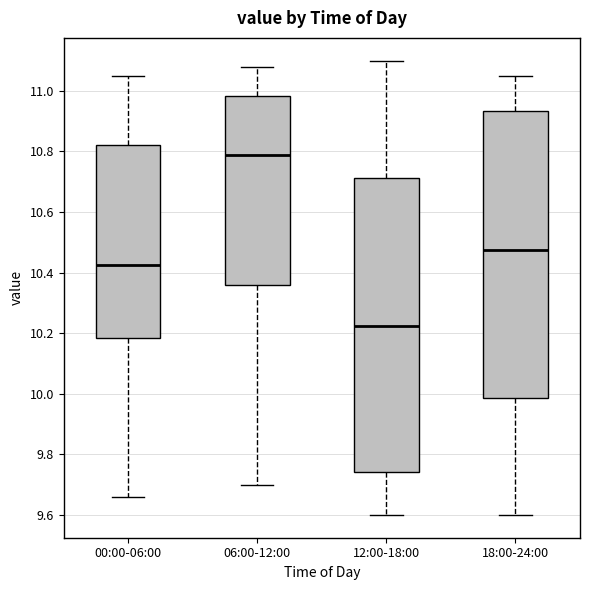

Which box has the highest median line?

06:00-12:00